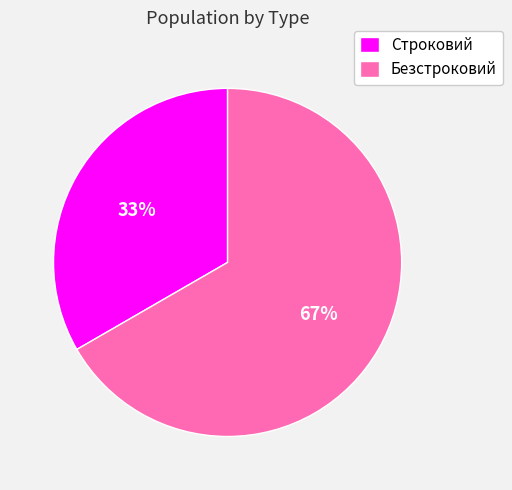

Rank the categories by value from lowest to highest.

Строковий, Безстроковий